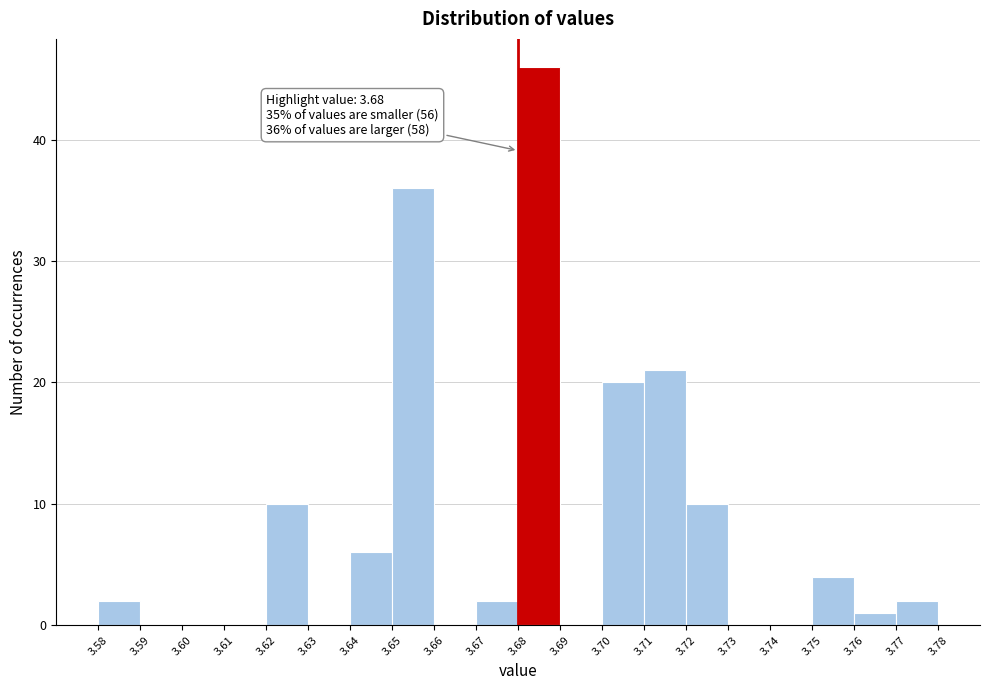

Over which range of the x-axis is the bar tallest?

3.68 to 3.69